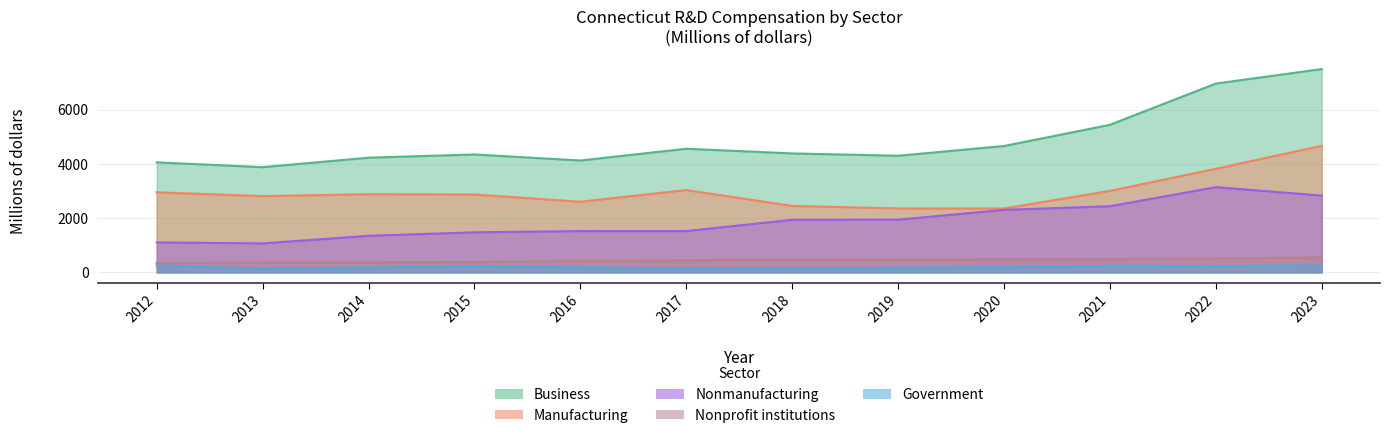

Reading left to right, extract all data points from this chart.

Business: 2012=4052.6	2013=3875.4	2014=4224.9	2015=4343.3	2016=4120.9	2017=4554.3	2018=4381.9	2019=4295.9	2020=4655.4	2021=5436.3	2022=6956.7	2023=7490.0
Manufacturing: 2012=2950.3	2013=2808.4	2014=2878.7	2015=2868.1	2016=2601.4	2017=3032.2	2018=2445.6	2019=2355.3	2020=2353.5	2021=3000.9	2022=3816.8	2023=4662.4
Nonmanufacturing: 2012=1102.2	2013=1067.0	2014=1346.1	2015=1475.2	2016=1519.5	2017=1522.0	2018=1936.3	2019=1940.5	2020=2301.9	2021=2435.3	2022=3139.9	2023=2827.6
Nonprofit institutions: 2012=346.0	2013=350.2	2014=366.2	2015=376.2	2016=422.5	2017=443.4	2018=459.8	2019=458.1	2020=476.7	2021=488.8	2022=514.9	2023=550.4
Government: 2012=251.8	2013=139.1	2014=175.8	2015=235.3	2016=177.4	2017=154.7	2018=161.6	2019=168.1	2020=185.0	2021=240.9	2022=235.2	2023=246.7